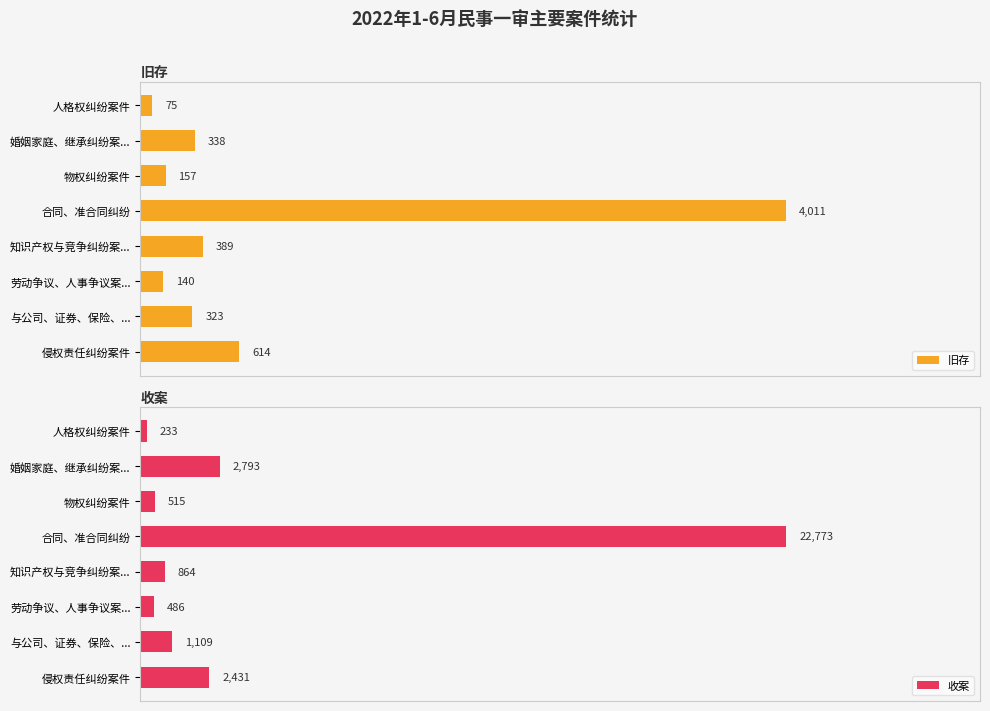

Rank the categories by 旧存 value from lowest to highest.

人格权纠纷案件, 劳动争议、人事争议案..., 物权纠纷案件, 与公司、证券、保险、..., 婚姻家庭、继承纠纷案..., 知识产权与竞争纠纷案..., 侵权责任纠纷案件, 合同、准合同纠纷